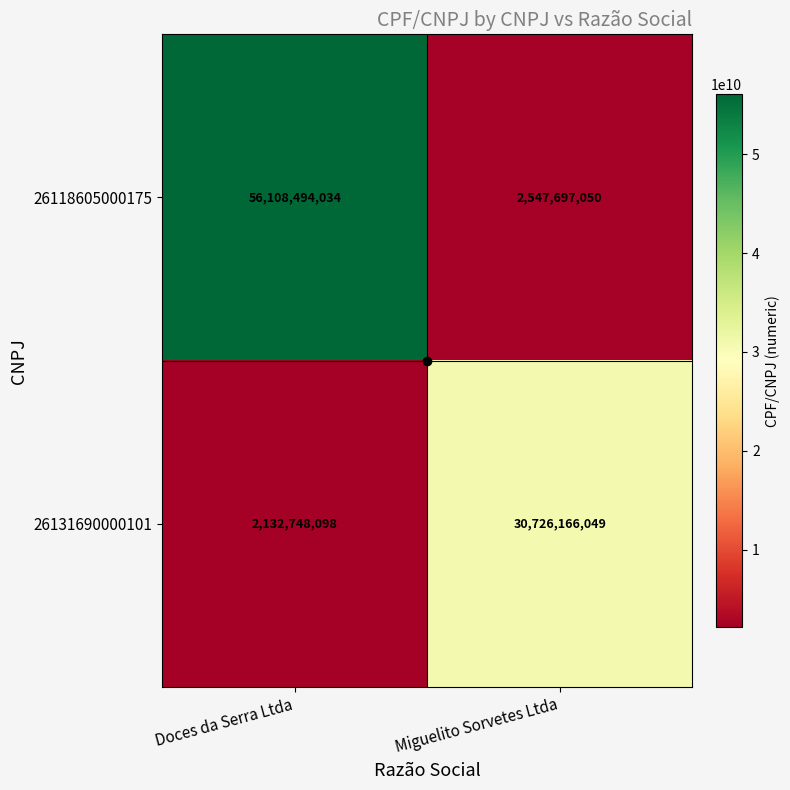

Rank the series by their maximum value, from lowest to highest.

26131690000101, 26118605000175